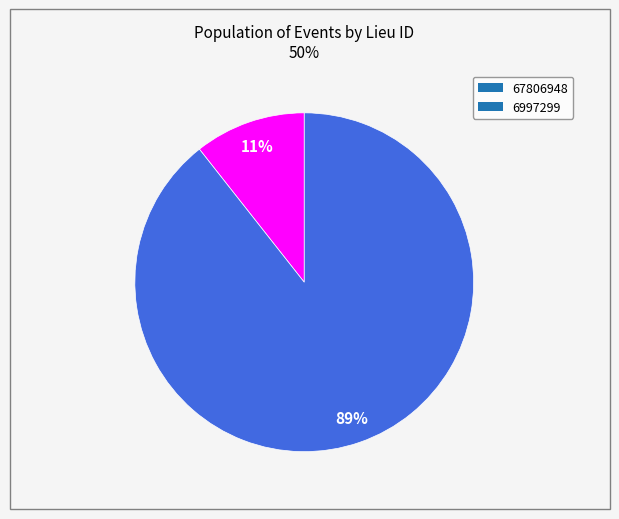

The 67806948 slice represents 11% of the pie. True or false?

True